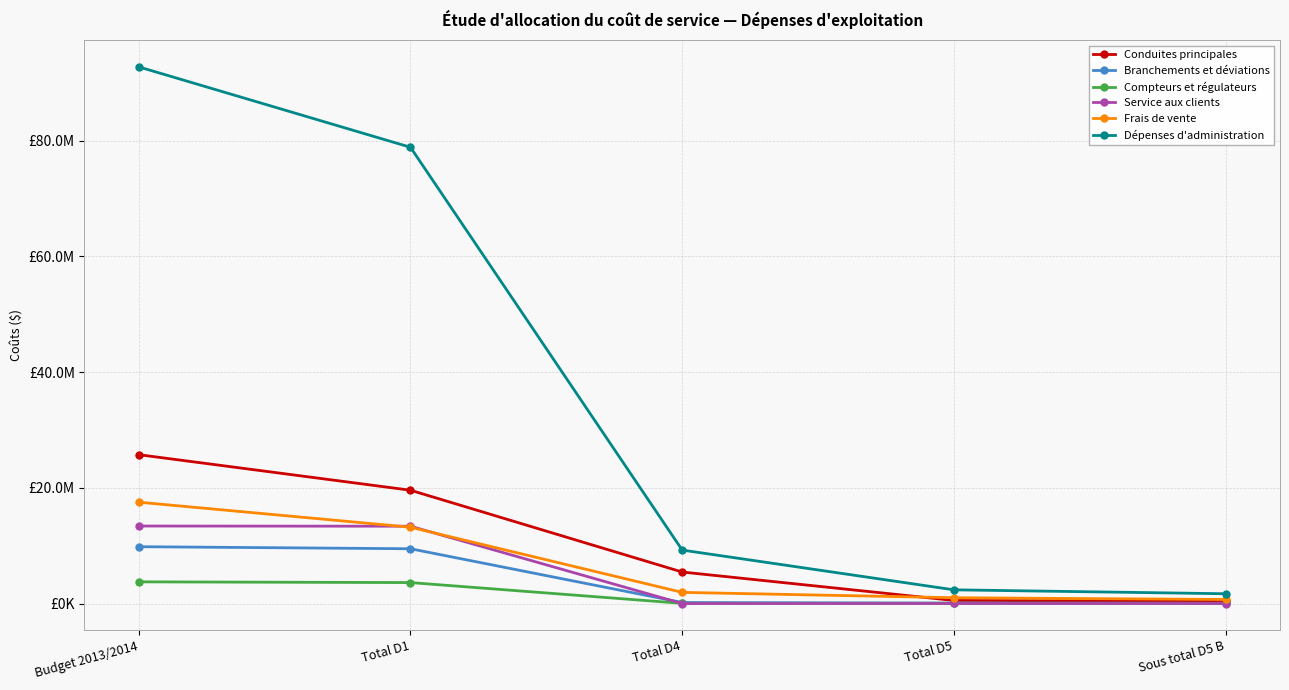

At how many categories does at least one series exceed 72398808?

2